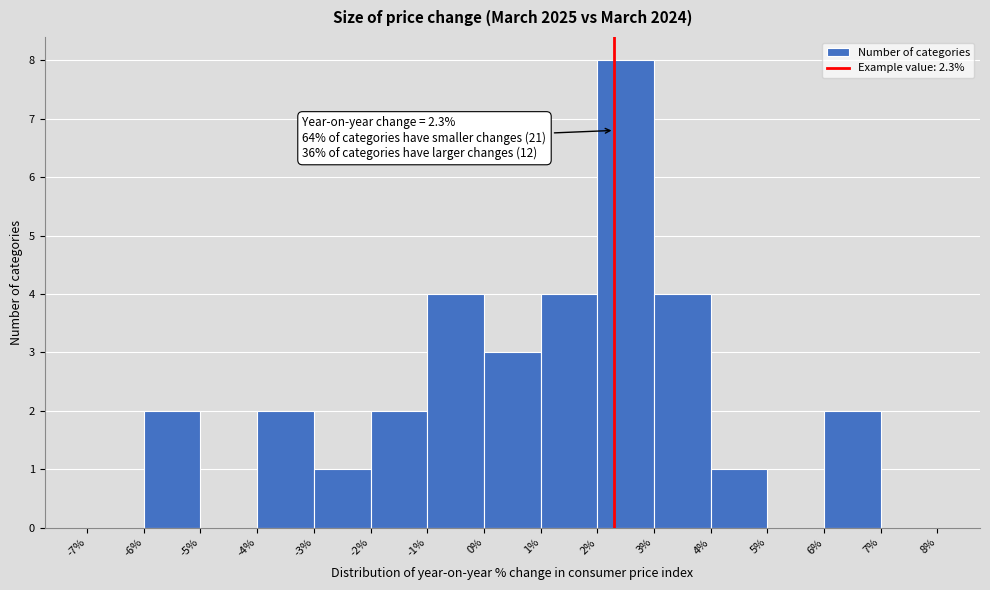

Which range on the x-axis has the tallest bar?

2% to 3%